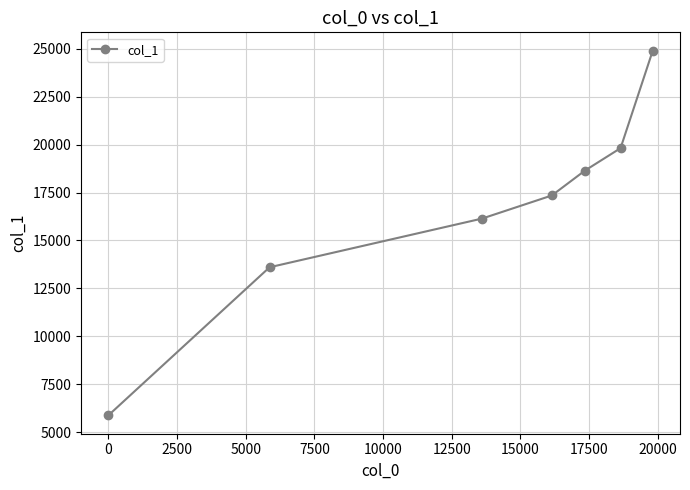

What is the value of the 3rd point from the left?

16142.0